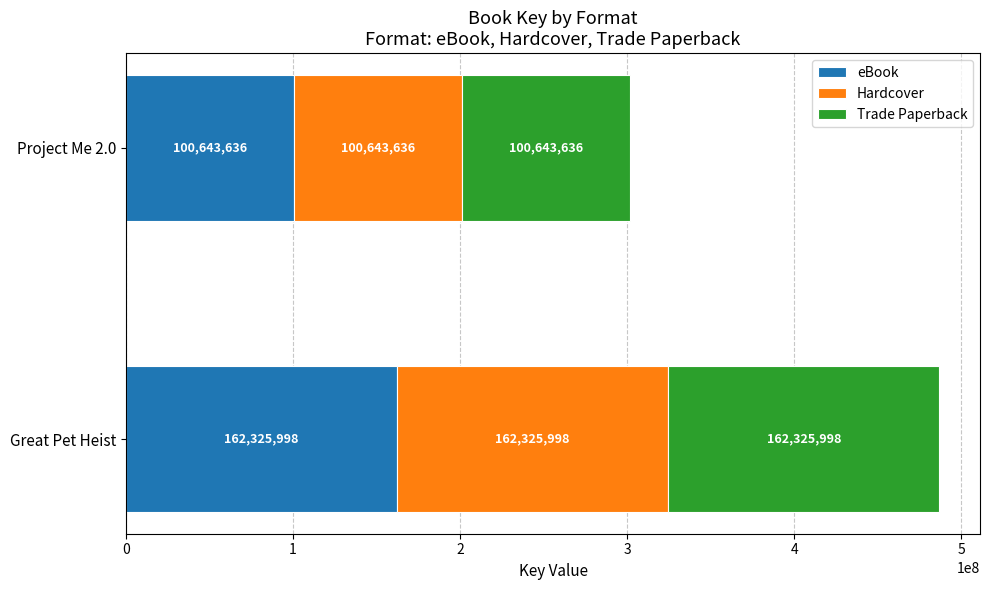

The value of eBook at Project Me 2.0 is 45472076. True or false?

False